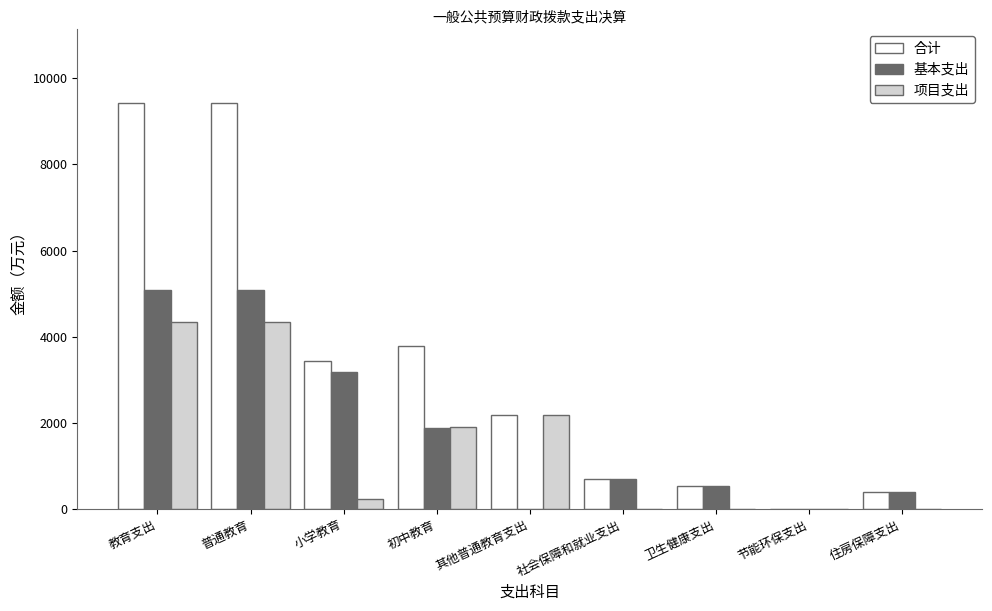

Which series changed the most between 普通教育 and 社会保障和就业支出?

合计